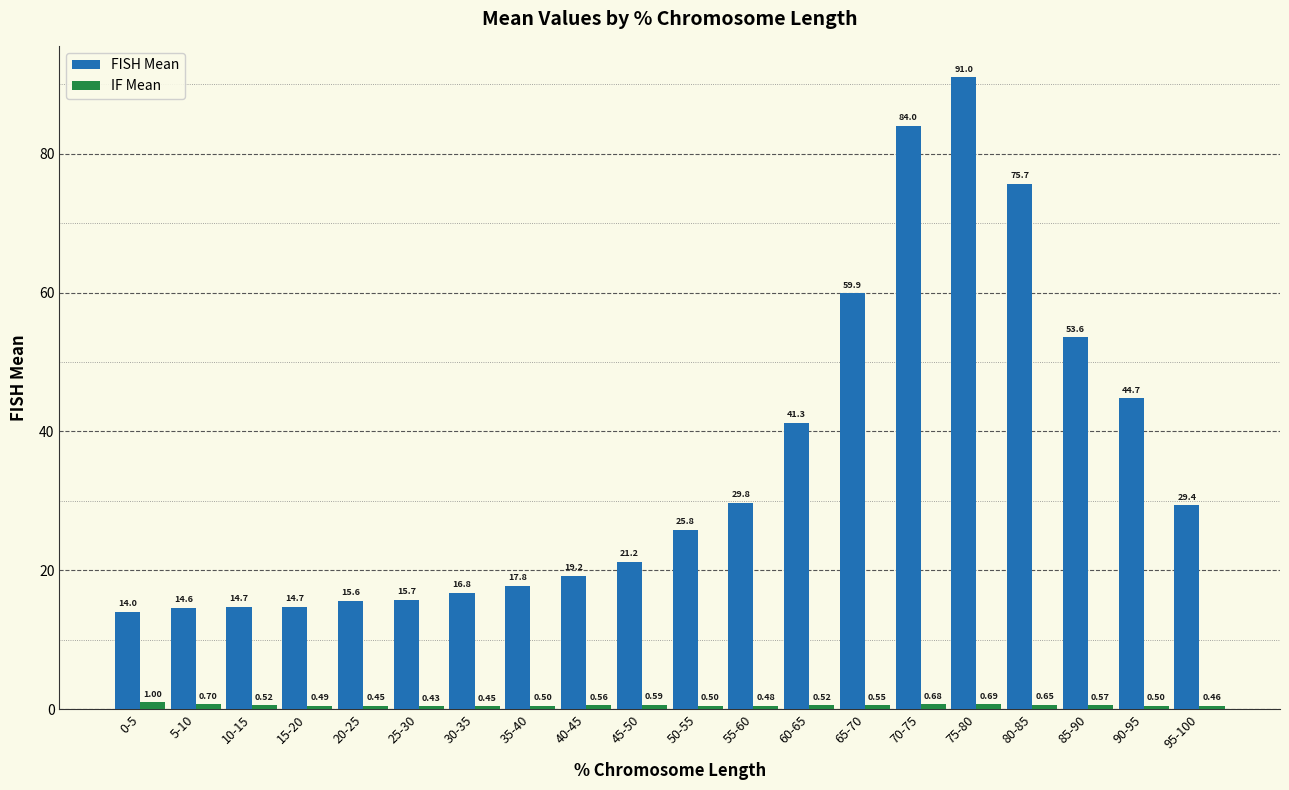

List the labels in order of FISH Mean value, smallest first.

0-5, 5-10, 15-20, 10-15, 20-25, 25-30, 30-35, 35-40, 40-45, 45-50, 50-55, 95-100, 55-60, 60-65, 90-95, 85-90, 65-70, 80-85, 70-75, 75-80